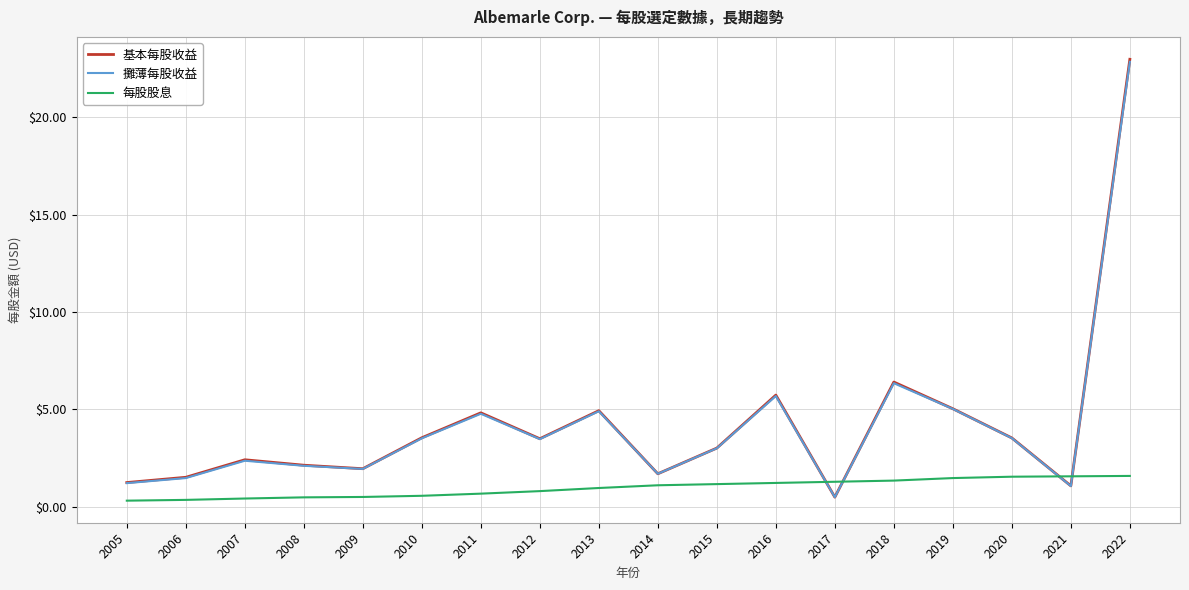

Which series has the largest range (max minus min)?

基本每股收益